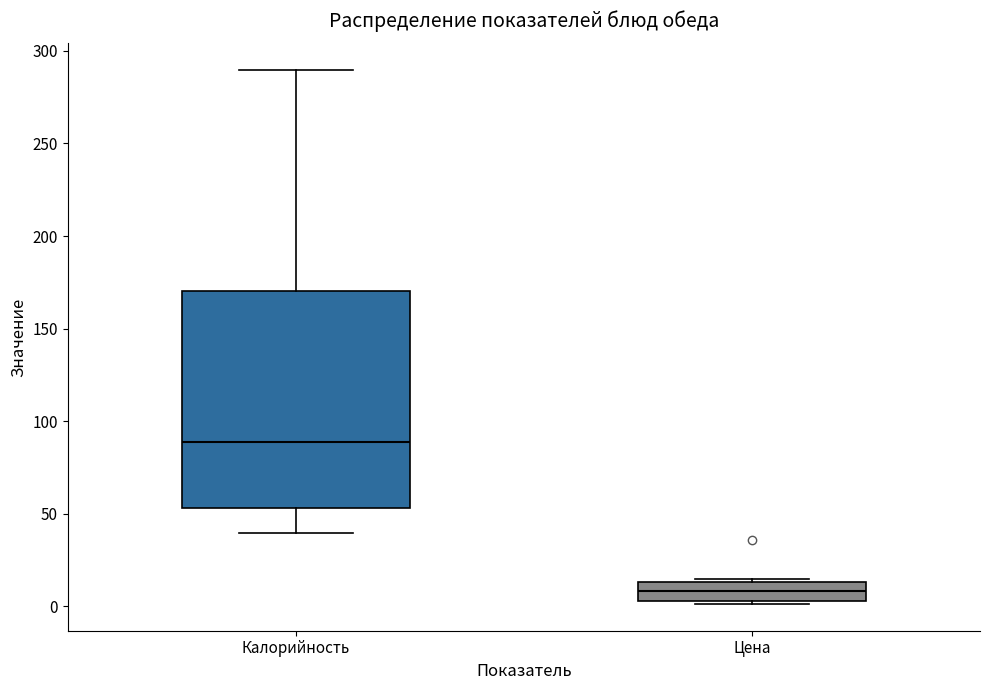

Reading left to right, read every box against the y-axis: the position of its median line, the range the box covers, and the ends of its whiskers. The values are not printed on the chart, so give them approximately, as read against the axis.

Калорийность: median 90, box 55 to 170, whiskers 40 to 290
Цена: median 10, box 5 to 15, whiskers 0 to 15 (just above the box's upper edge)